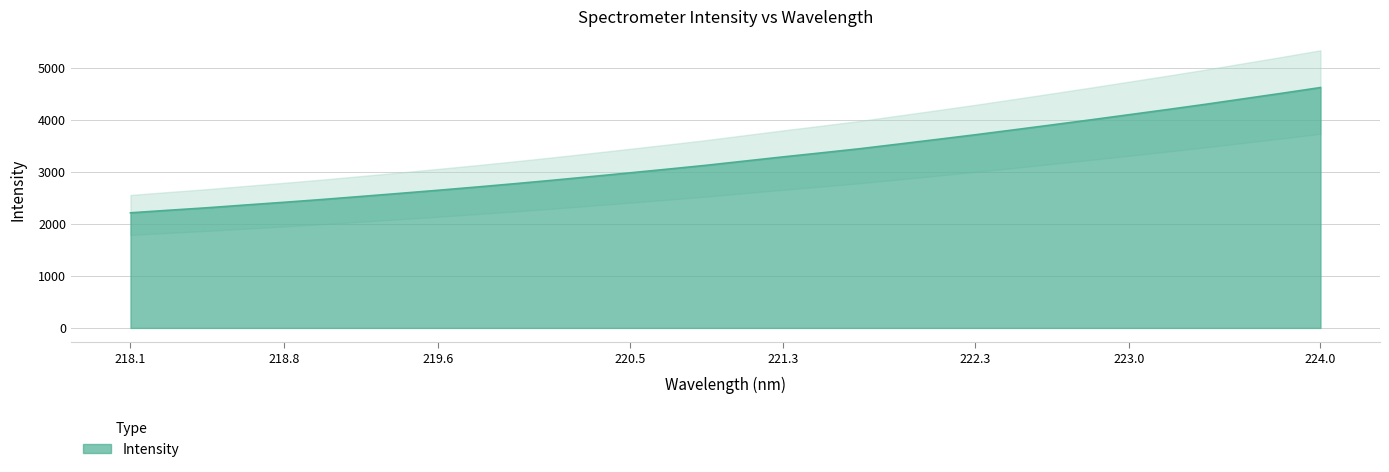

True or false: the data has more than 1 interior local peaks.

False